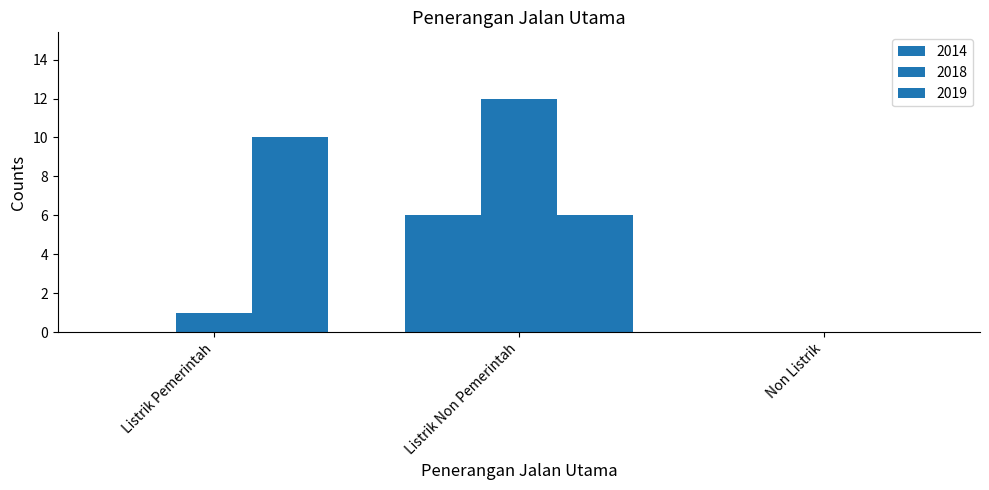

At how many categories does at least one series exceed 6?

2